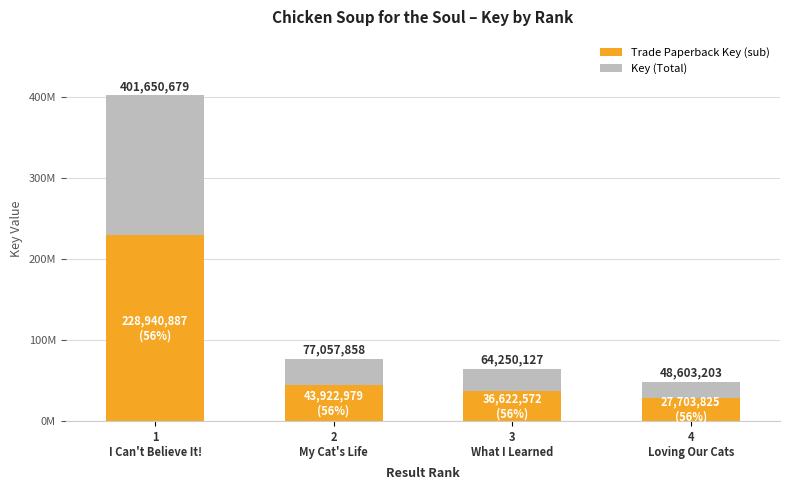

What is the difference between the maximum and minimum values in the Trade Paperback Key (sub) series?

201237062